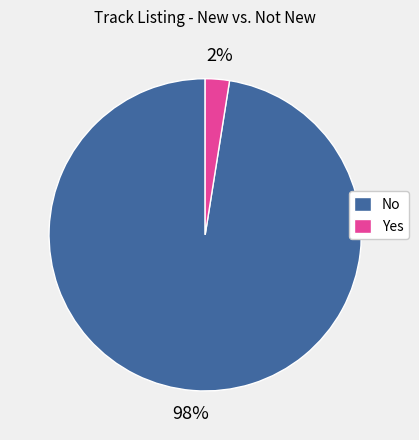

Rank the categories by value from highest to lowest.

No, Yes